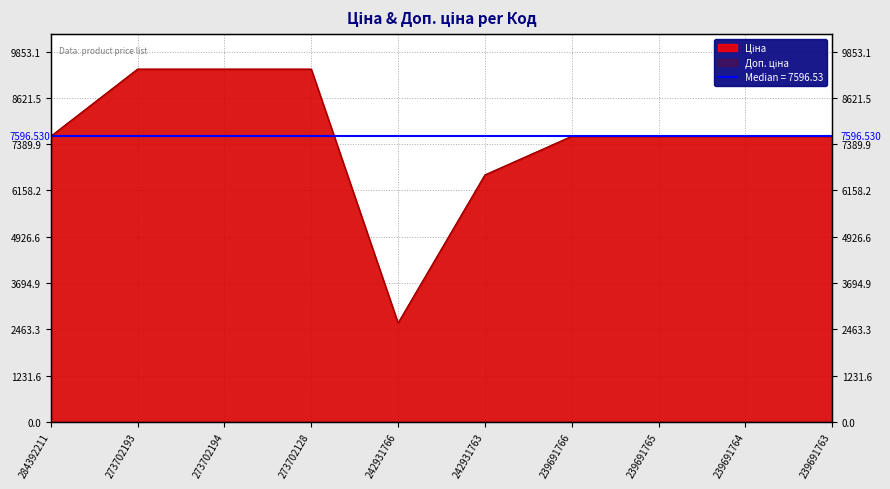

How many categories are shown in the chart?

10